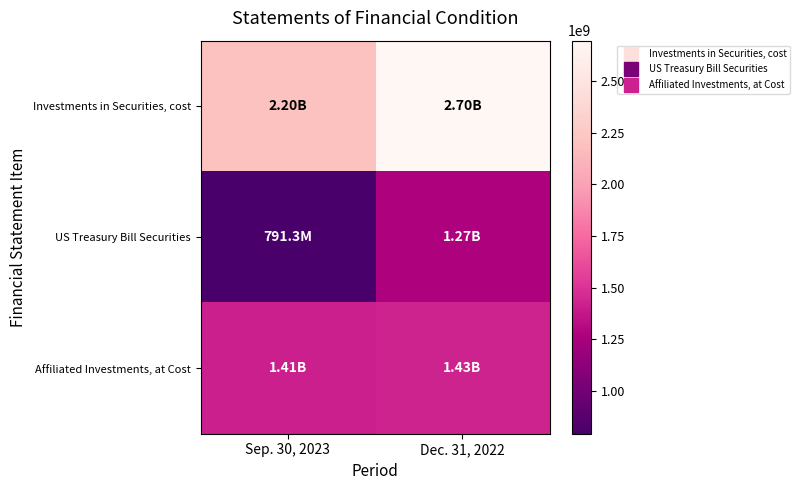

Between Sep. 30, 2023 and Dec. 31, 2022, which is larger?

Dec. 31, 2022